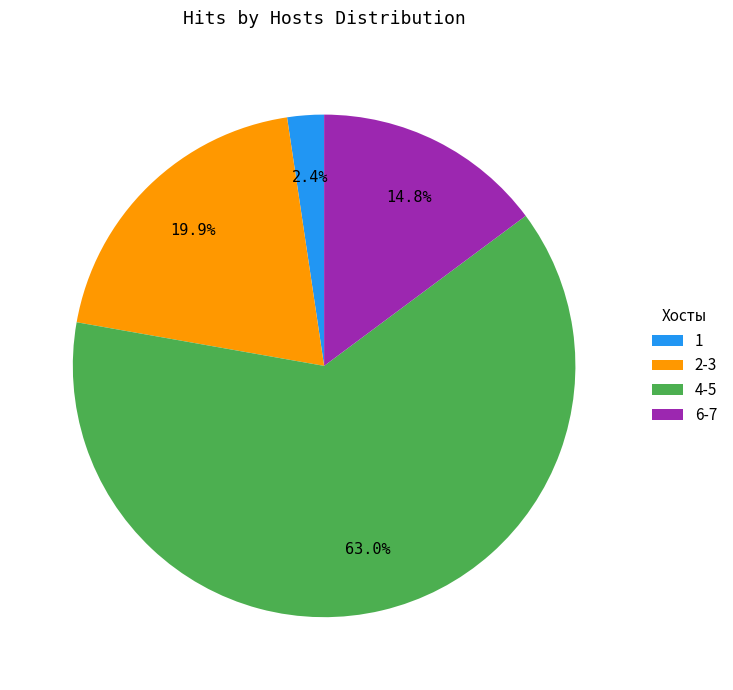

Which slice is the largest?

4-5